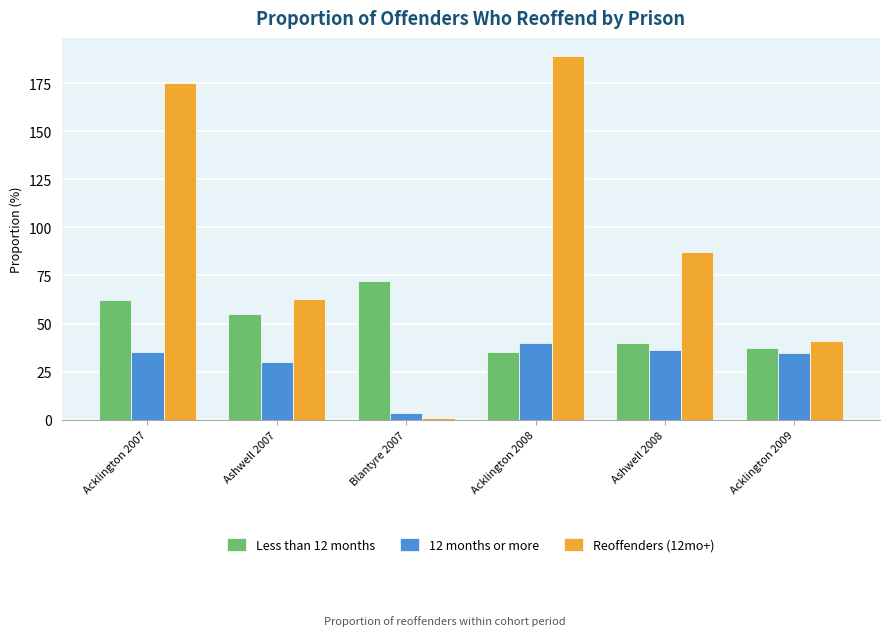

Between Ashwell 2007 and Acklington 2009, which series saw the biggest shift?

Reoffenders (12mo+)